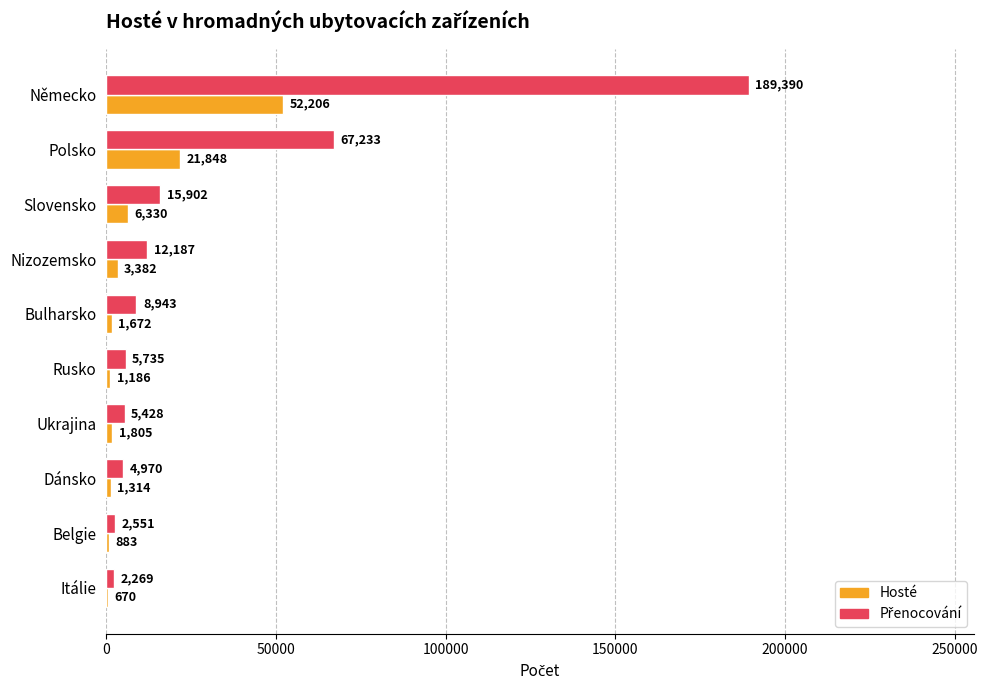

What value does the Hosté series have at Rusko, to the nearest 100?

1200